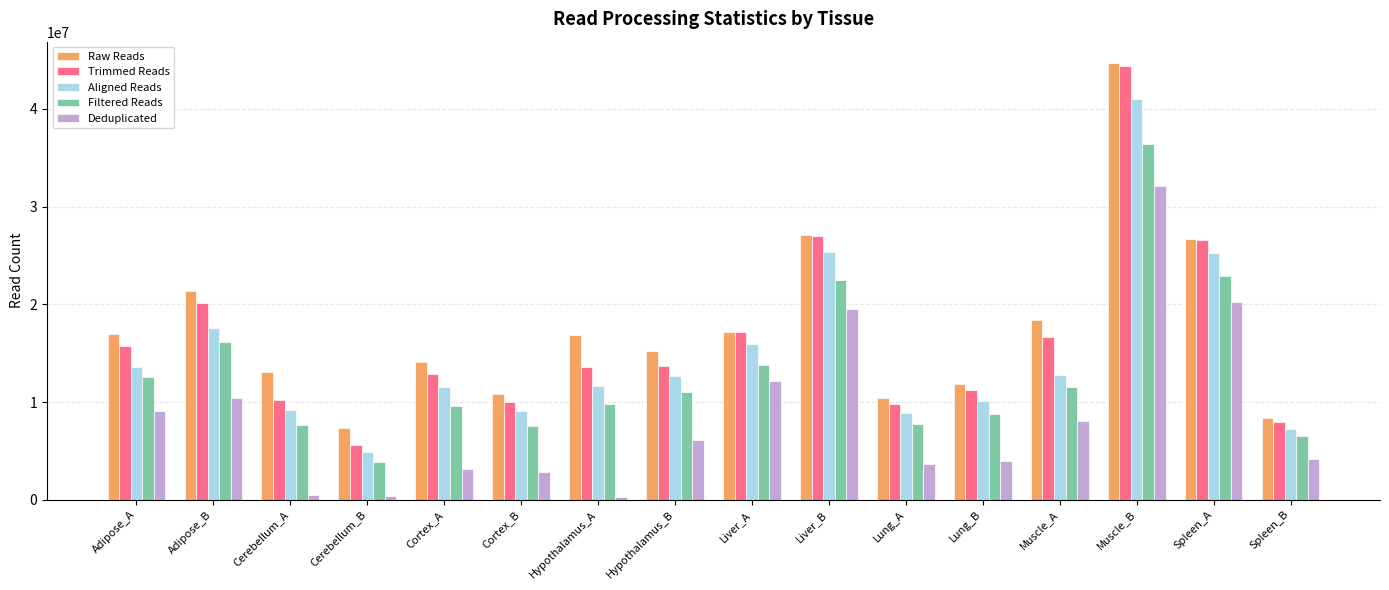

How many bars are there in each group?

5